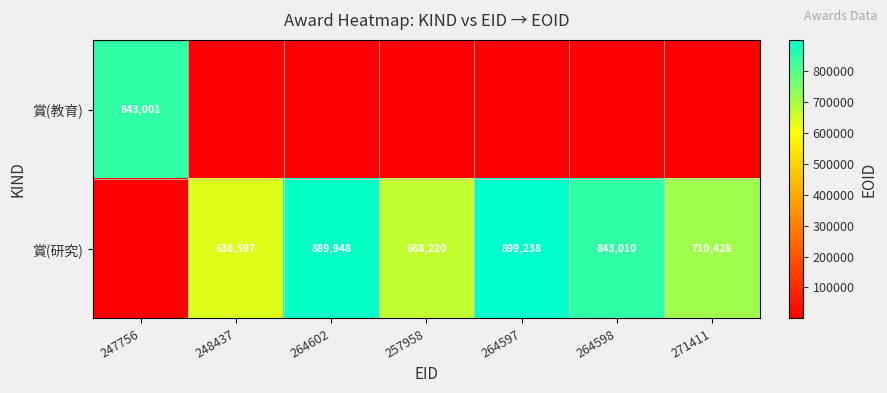

Is it true that 賞(研究) equals 333548 at 264598?

False